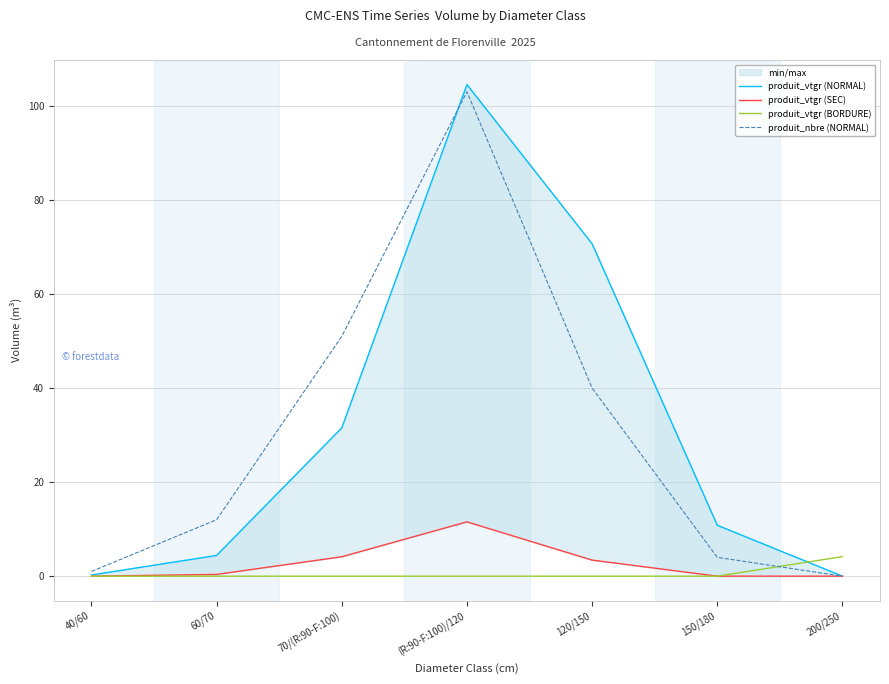

Where do produit_vtgr (BORDURE) and produit_nbre (NORMAL) first cross each other?

150/180 and 200/250